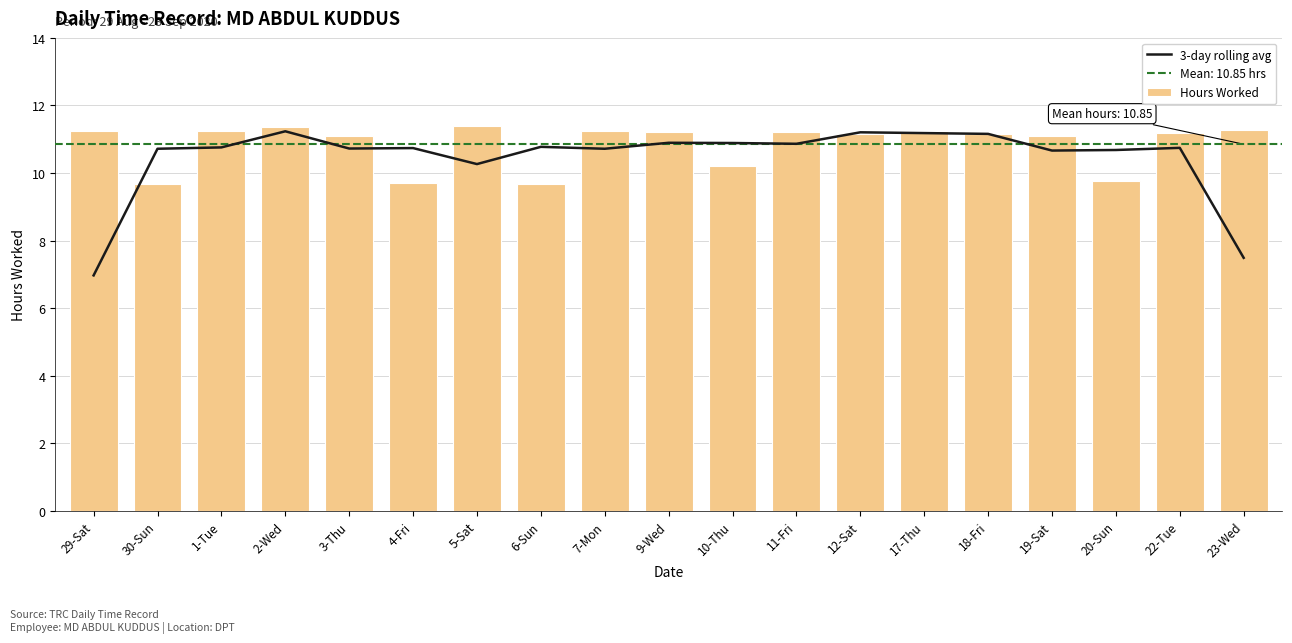

At which label is Hours Worked closest to 10?

10-Thu